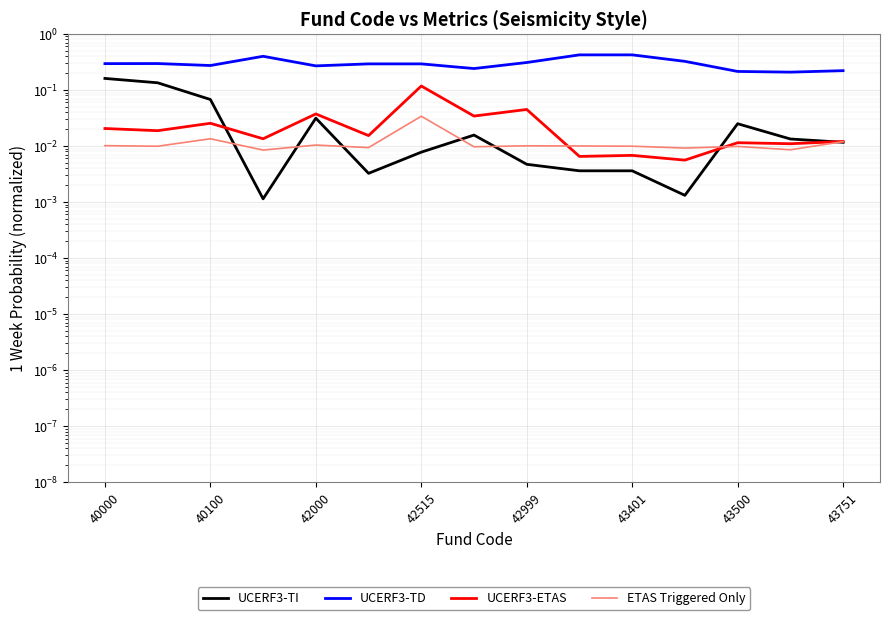

Reading right to left, extract all data points from this chart.

UCERF3-TI: 0.0	0.0	0.0	0.0	0.0	0.0	0.0	0.0	0.0	0.0	0.0	0.0	0.1	0.1	0.2
UCERF3-TD: 0.2	0.2	0.2	0.3	0.4	0.4	0.3	0.2	0.3	0.3	0.3	0.4	0.3	0.3	0.3
UCERF3-ETAS: 0.0	0.0	0.0	0.0	0.0	0.0	0.0	0.0	0.1	0.0	0.0	0.0	0.0	0.0	0.0
ETAS Triggered Only: 0.0	0.0	0.0	0.0	0.0	0.0	0.0	0.0	0.0	0.0	0.0	0.0	0.0	0.0	0.0